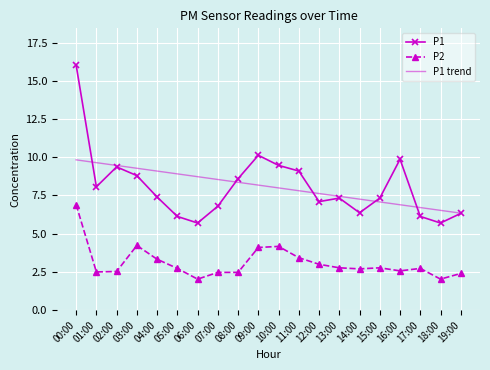

In P1, how many points are higher than both neighbors (excluding endpoints)?

4